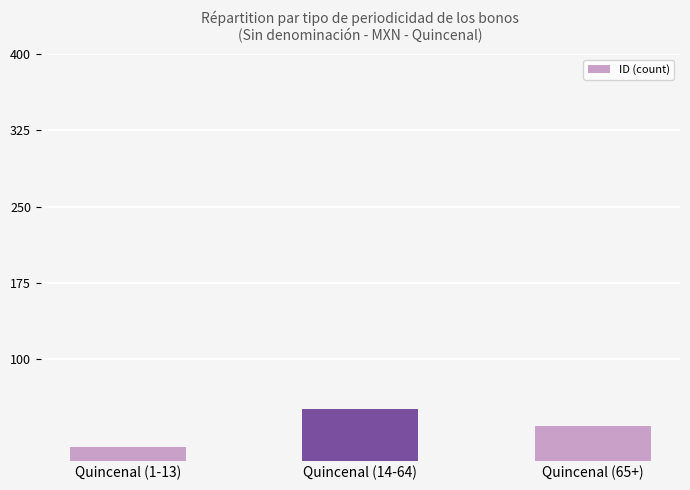

Rank the categories by value from lowest to highest.

Quincenal (1-13), Quincenal (65+), Quincenal (14-64)